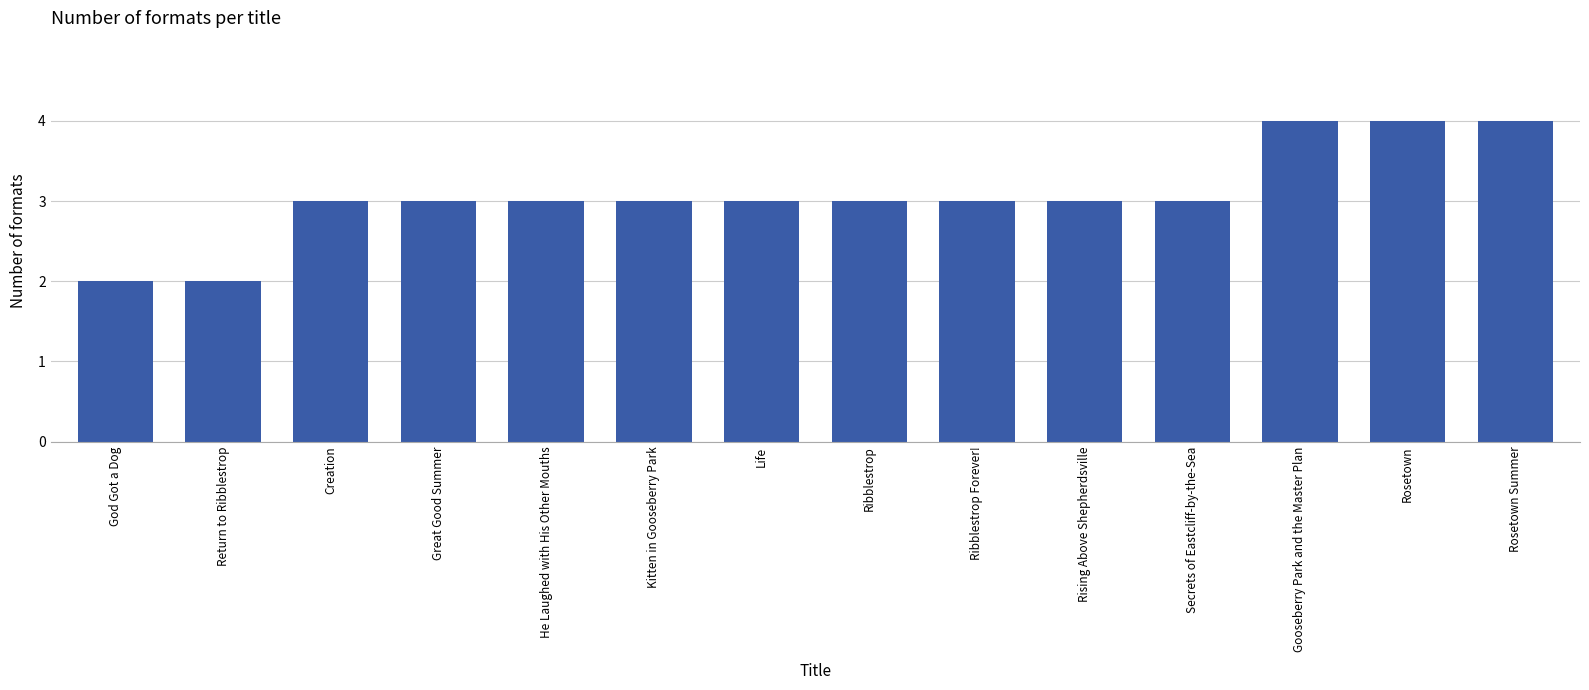

What is the maximum value shown in the chart?

4